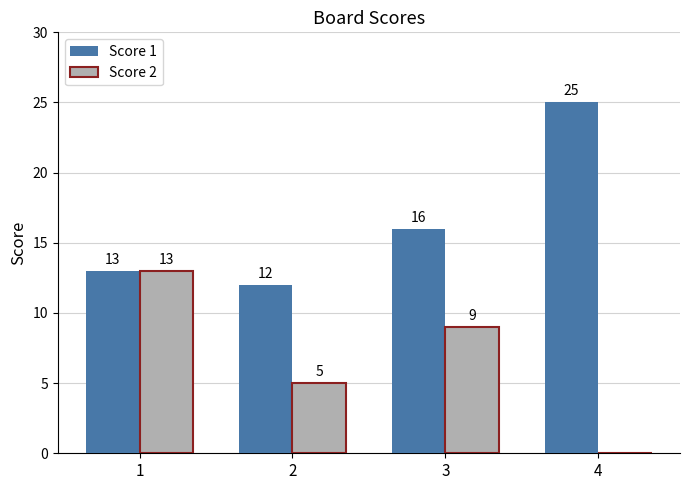

Between 2 and 4, which series saw the biggest shift?

Score 1